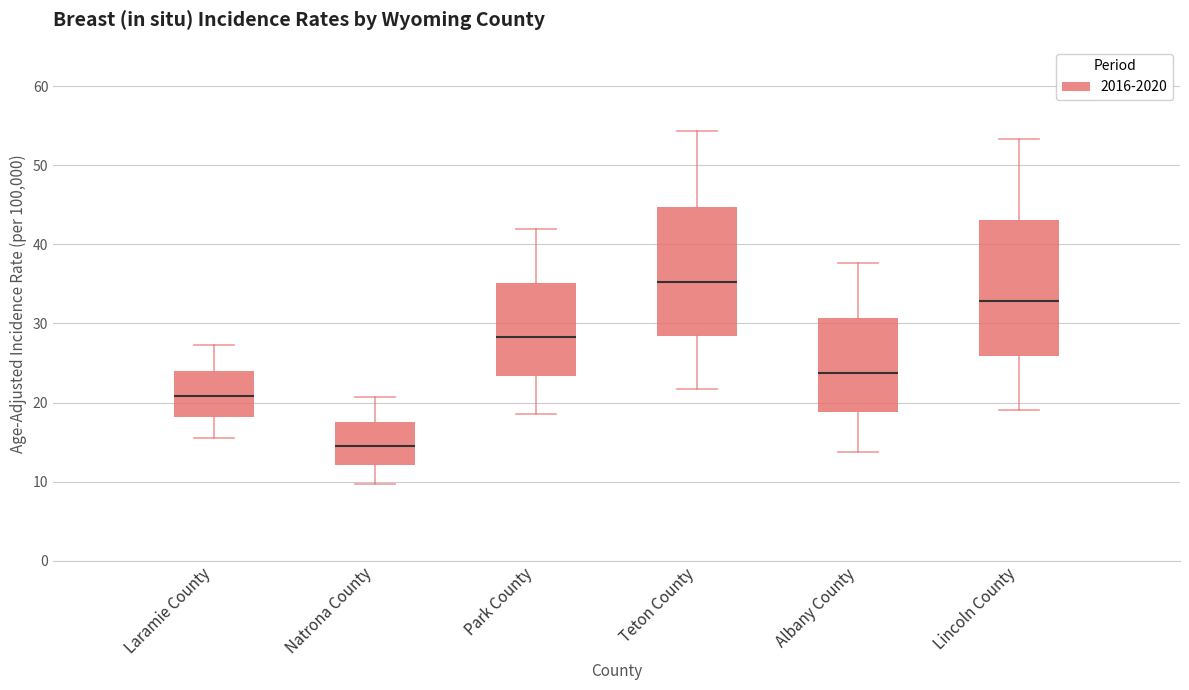

Where is the lower edge of the box for Laramie County on the y-axis? The values are not printed on the chart, so give them approximately, as read against the axis.

18